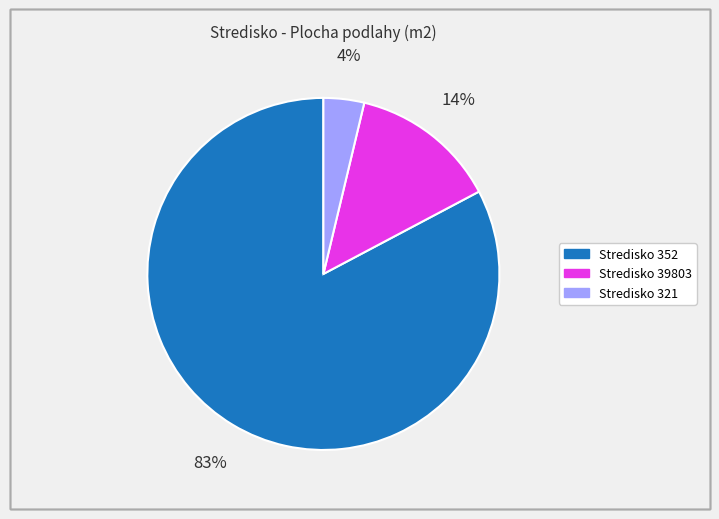

Is there any slice that represents more than half of the pie?

Yes